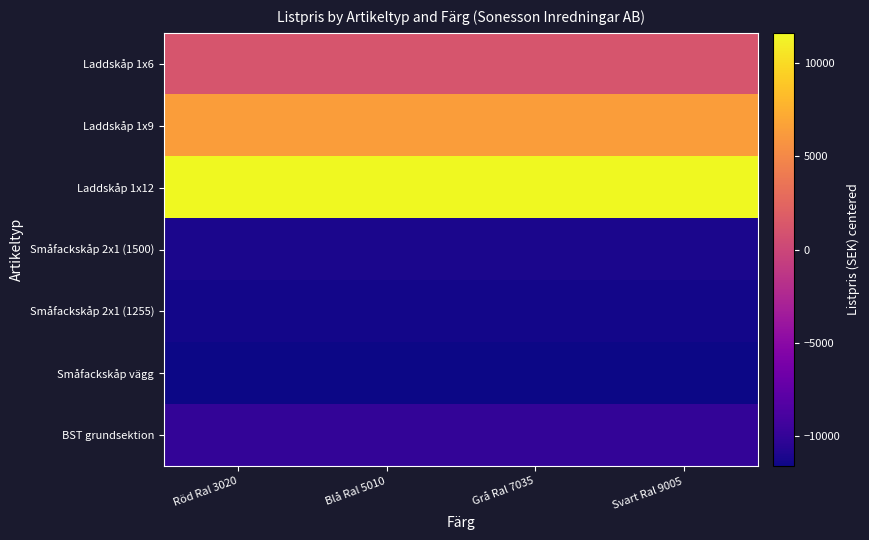

Reading right to left, transcribe all the data shown in this chart.

Laddskåp 1x6: Svart Ral 9005=1095	Grå Ral 7035=1095	Blå Ral 5010=1095	Röd Ral 3020=1095
Laddskåp 1x9: Svart Ral 9005=6370	Grå Ral 7035=6370	Blå Ral 5010=6370	Röd Ral 3020=6370
Laddskåp 1x12: Svart Ral 9005=11640	Grå Ral 7035=11640	Blå Ral 5010=11640	Röd Ral 3020=11640
Småfackskåp 2x1 (1500): Svart Ral 9005=-11145	Grå Ral 7035=-11145	Blå Ral 5010=-11145	Röd Ral 3020=-11145
Småfackskåp 2x1 (1255): Svart Ral 9005=-11390	Grå Ral 7035=-11390	Blå Ral 5010=-11390	Röd Ral 3020=-11390
Småfackskåp vägg: Svart Ral 9005=-11640	Grå Ral 7035=-11640	Blå Ral 5010=-11640	Röd Ral 3020=-11640
BST grundsektion: Svart Ral 9005=-10055	Grå Ral 7035=-10055	Blå Ral 5010=-10055	Röd Ral 3020=-10055